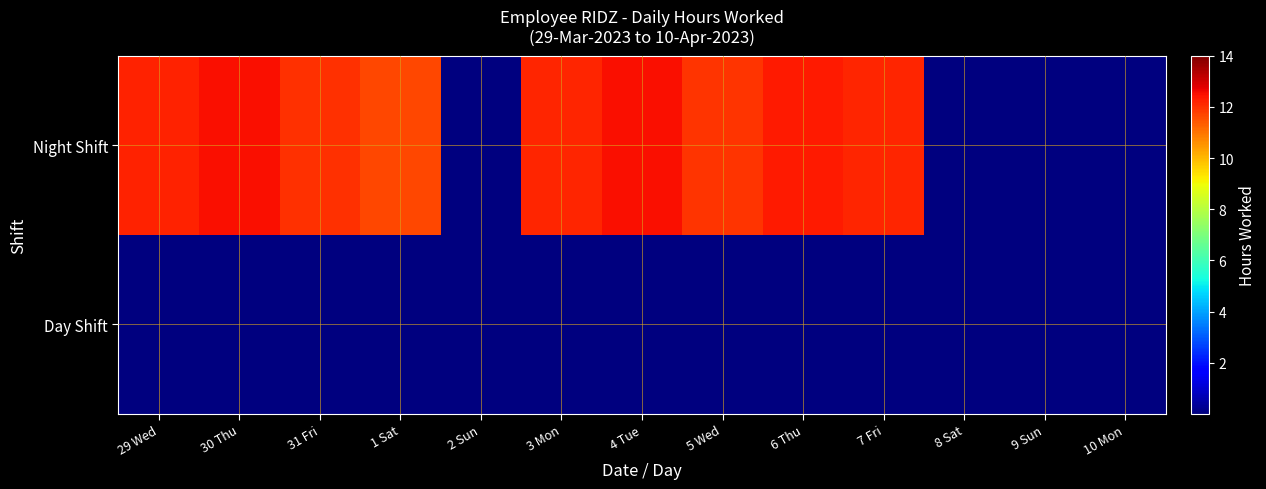

What is the difference between the highest and lowest values at 31 Fri?

12.0